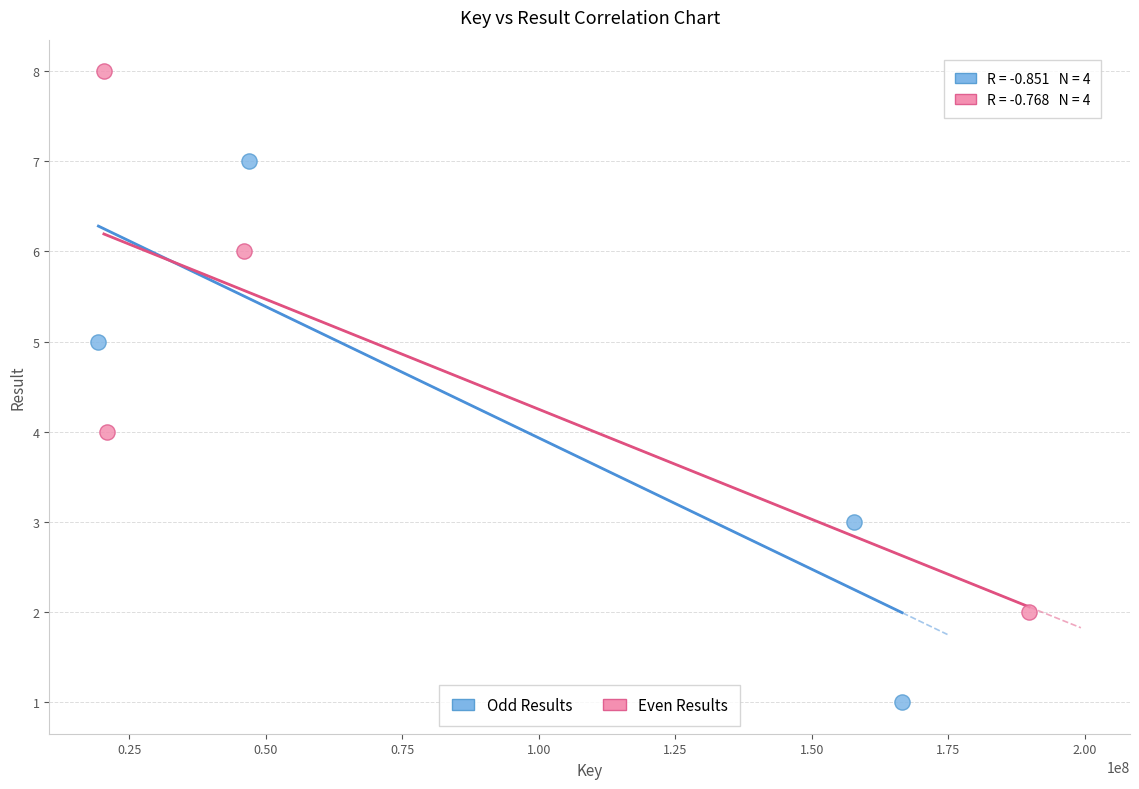

Which series reaches the maximum Y coordinate?

Even Results